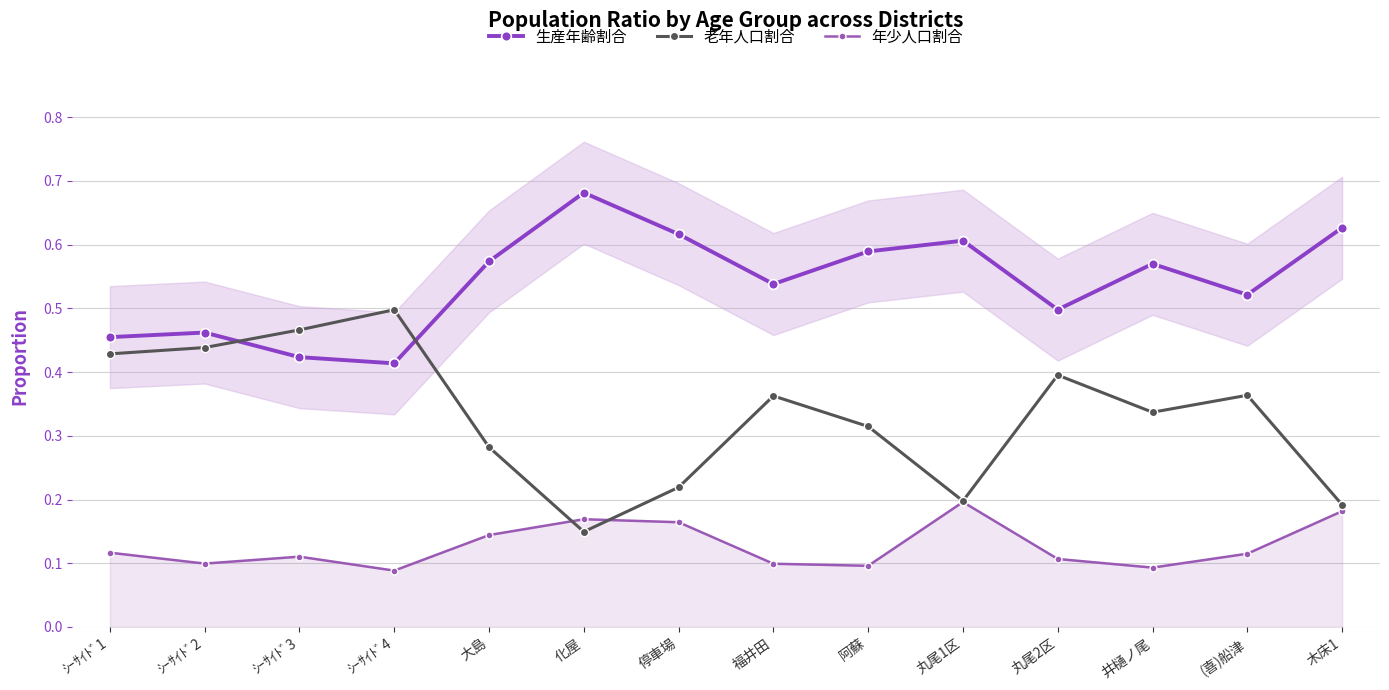

Which category has the highest value in the 生産年齢割合 series?

化屋